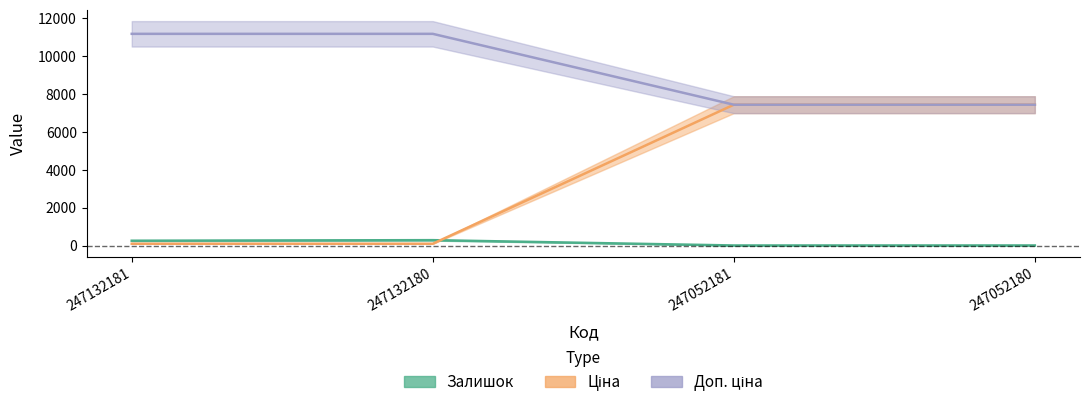

How many values in the Доп. ціна series exceed 7436?

2